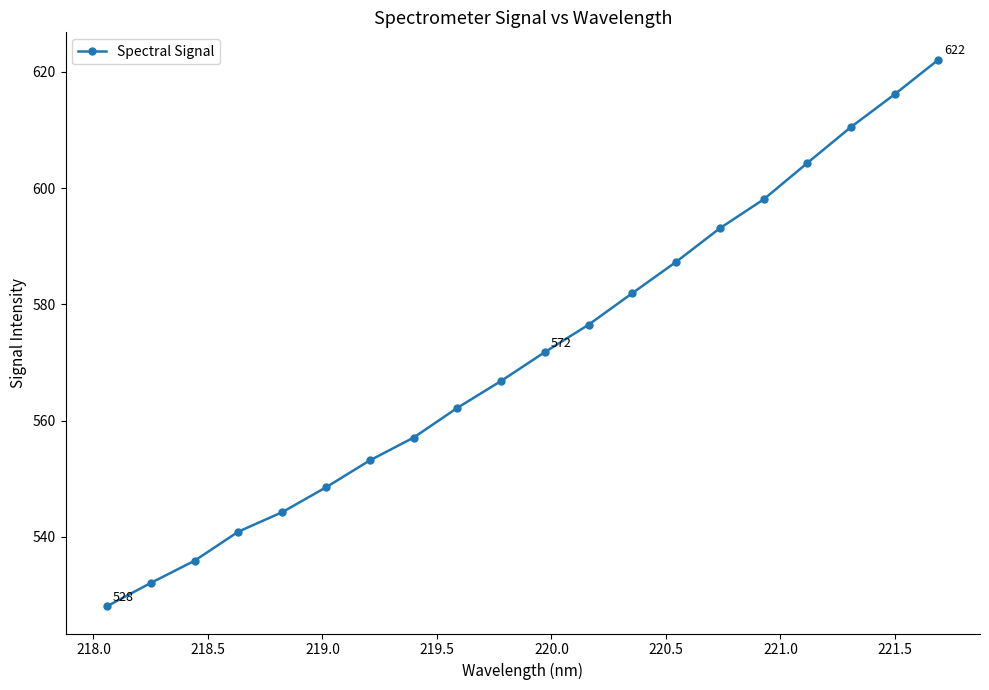

True or false: there are more than 2 points higher than both neighbors.

False